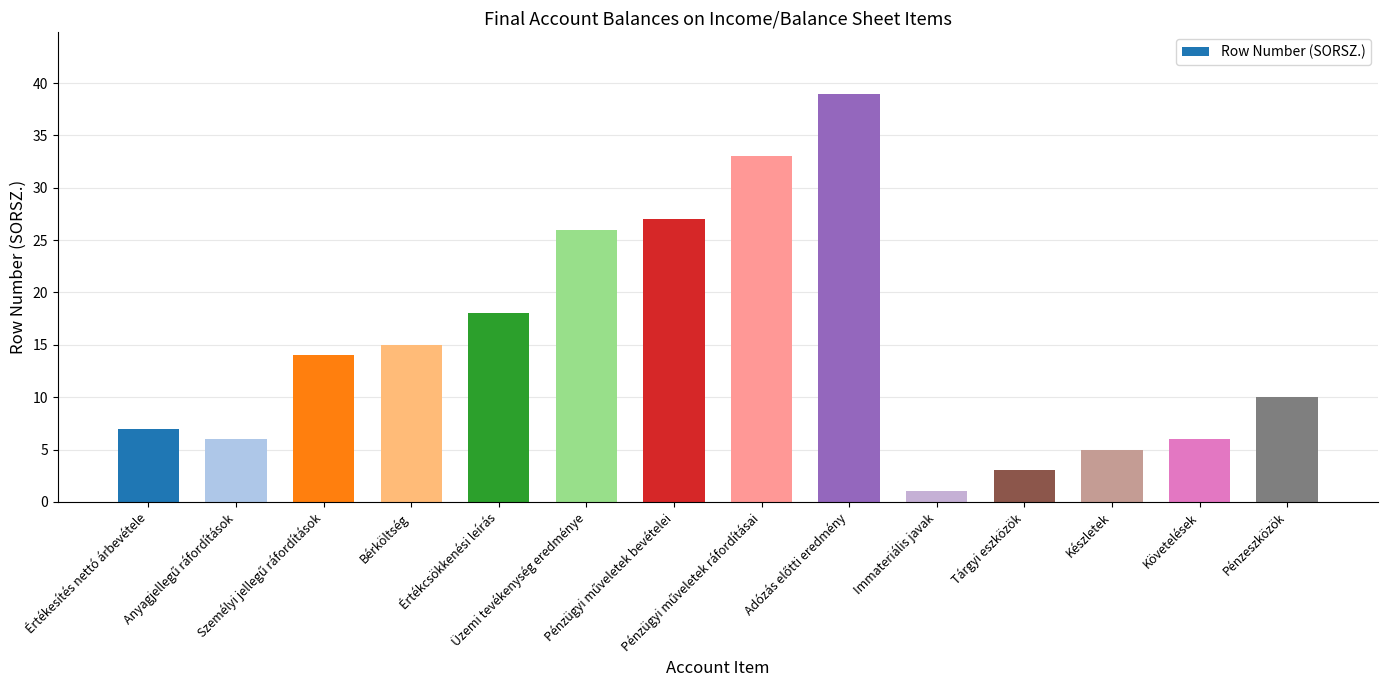

What is the label of the 3rd bar from the right?

Készletek